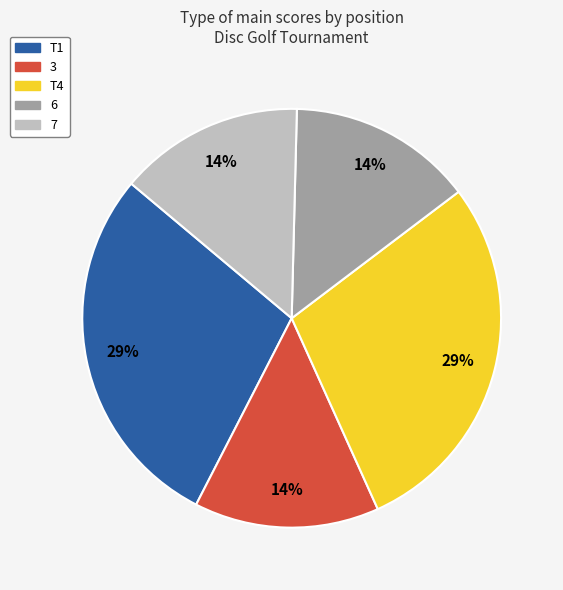

To the nearest percent, what is the average slice percentage?

20%